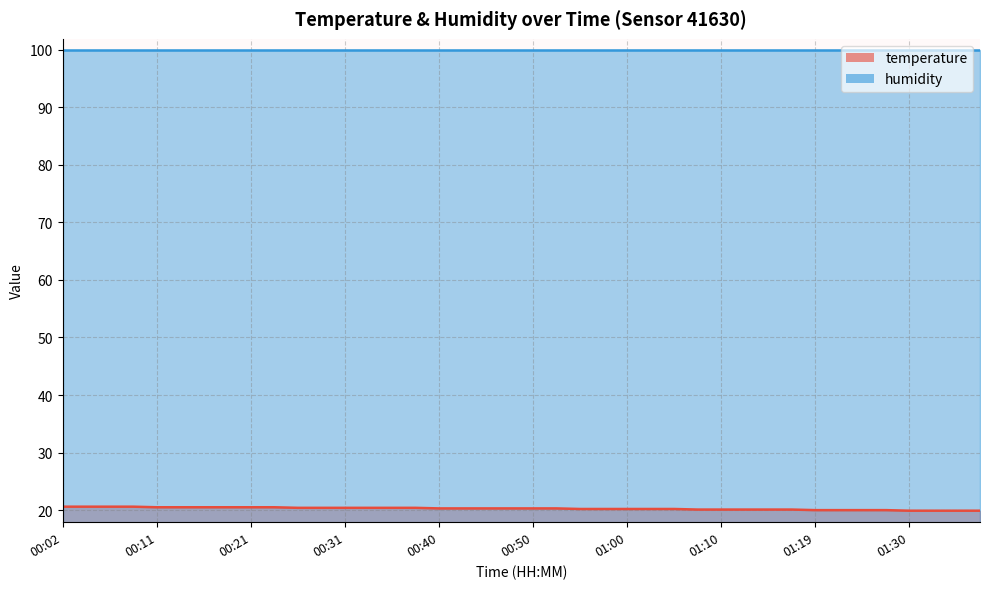

Does the chart have visible grid lines?

Yes